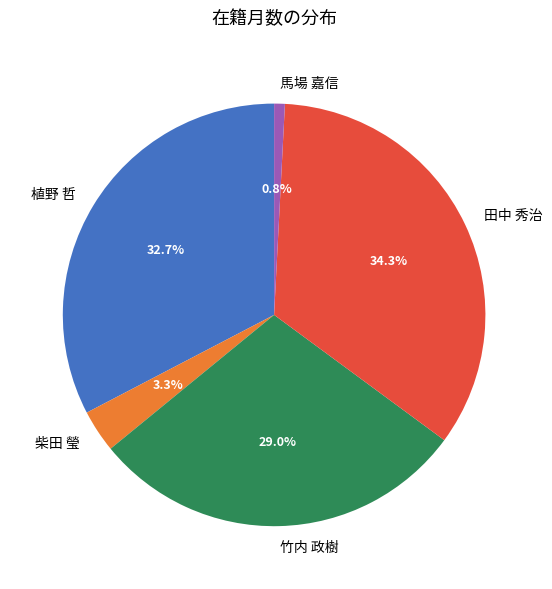

Is there a majority slice in this chart?

No